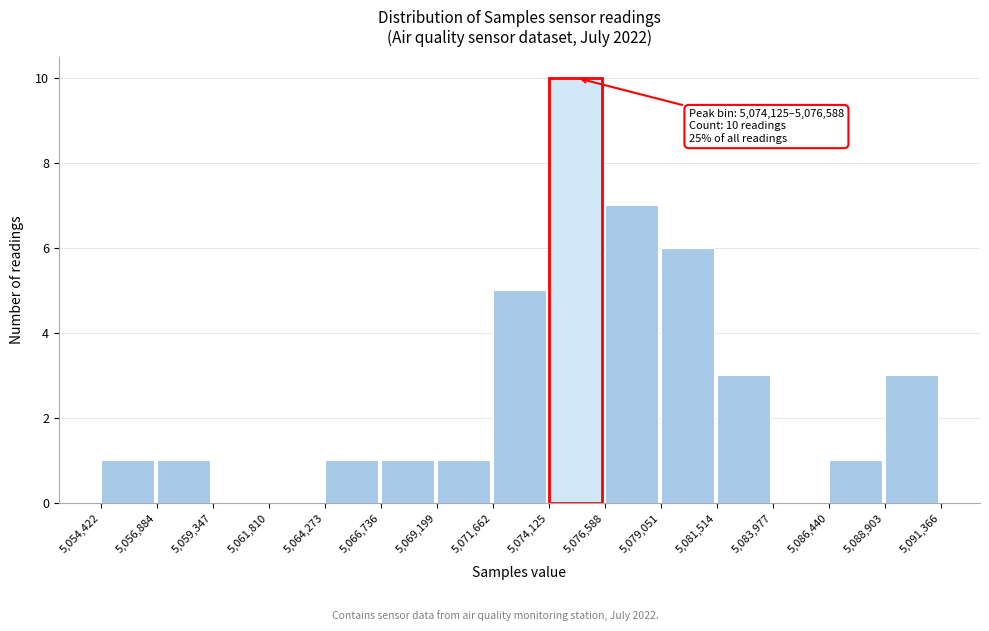

Over which range of the x-axis is the bar tallest?

5,074,125 to 5,076,588